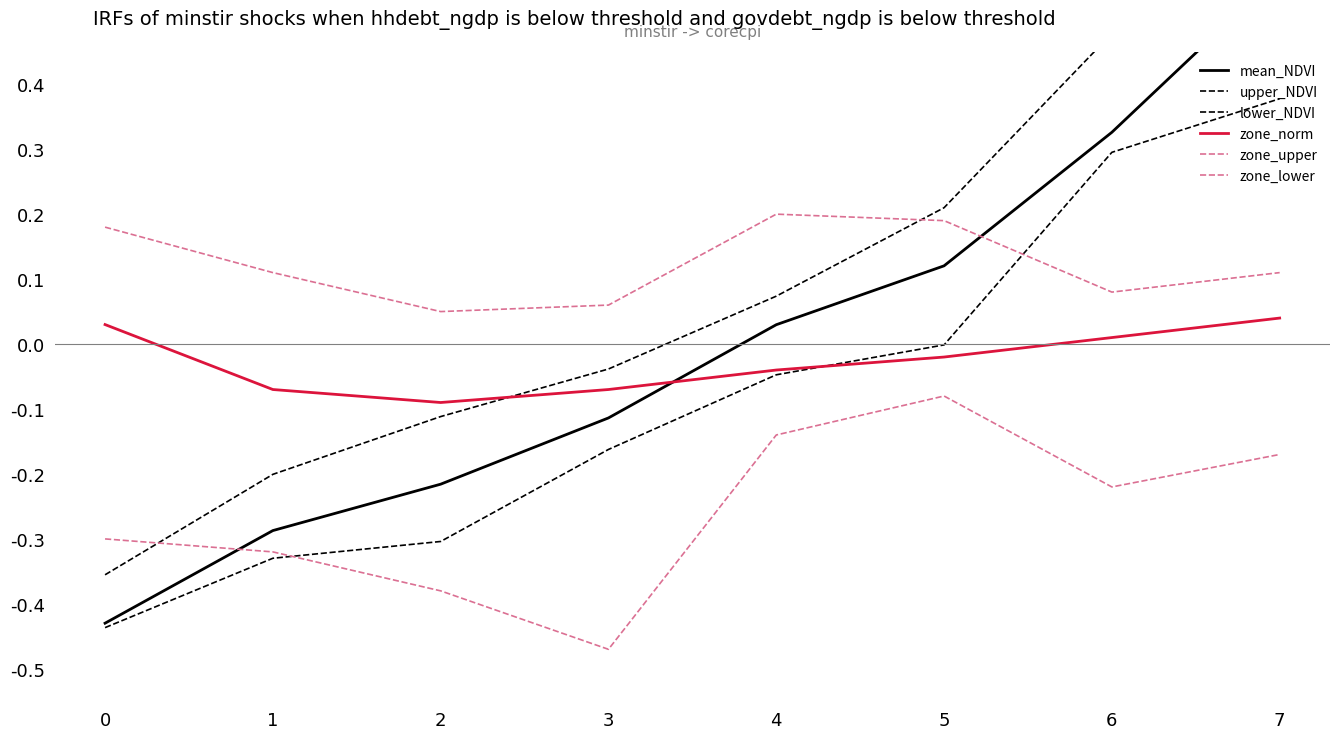

Reading left to right, transcribe all the data shown in this chart.

mean_NDVI: 0=-0.4	1=-0.3	2=-0.2	3=-0.1	4=0.0	5=0.1	6=0.3	7=0.6
upper_NDVI: 0=-0.4	1=-0.2	2=-0.1	3=-0.0	4=0.1	5=0.2	6=0.5	7=0.7
lower_NDVI: 0=-0.4	1=-0.3	2=-0.3	3=-0.2	4=-0.0	5=-0.0	6=0.3	7=0.4
zone_norm: 0=0.0	1=-0.1	2=-0.1	3=-0.1	4=-0.0	5=-0.0	6=0.0	7=0.0
zone_upper: 0=0.2	1=0.1	2=0.1	3=0.1	4=0.2	5=0.2	6=0.1	7=0.1
zone_lower: 0=-0.3	1=-0.3	2=-0.4	3=-0.5	4=-0.1	5=-0.1	6=-0.2	7=-0.2